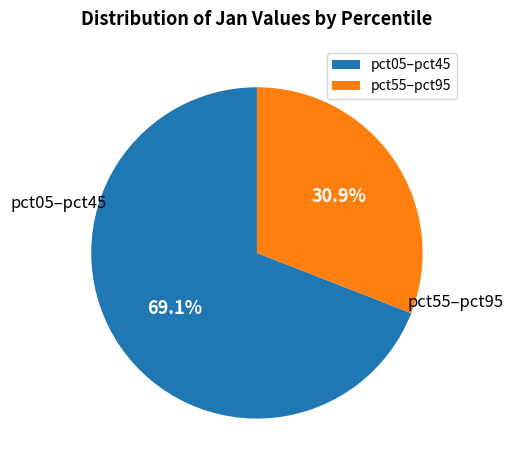

What portion of the pie excludes pct55–pct95?

69.1%